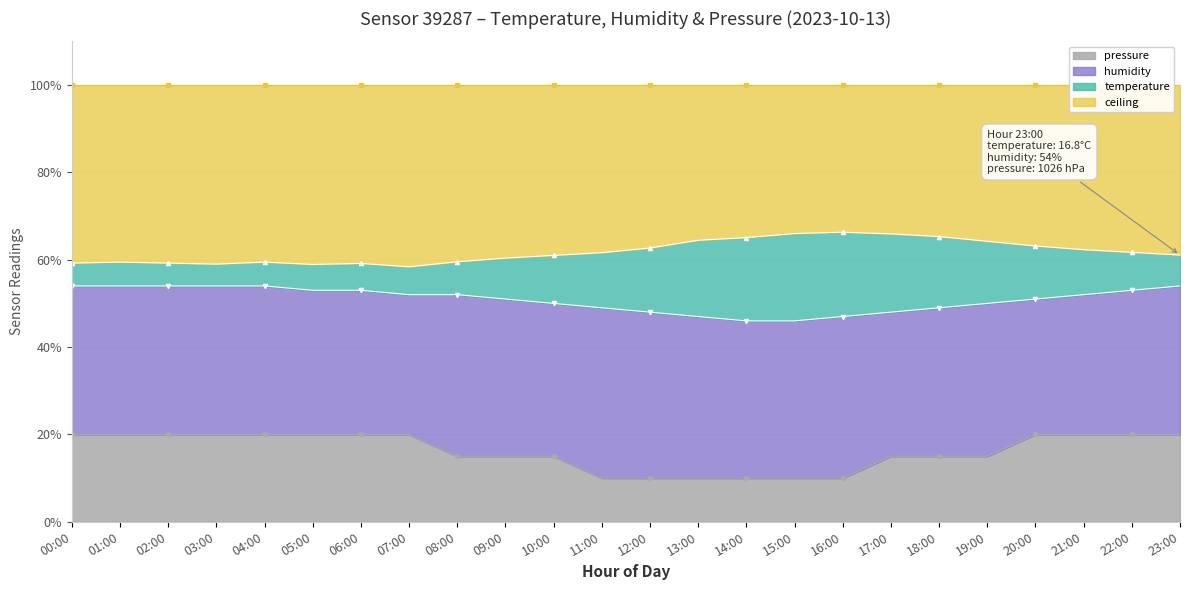

Is it true that pressure equals 5 at 18:00?

False